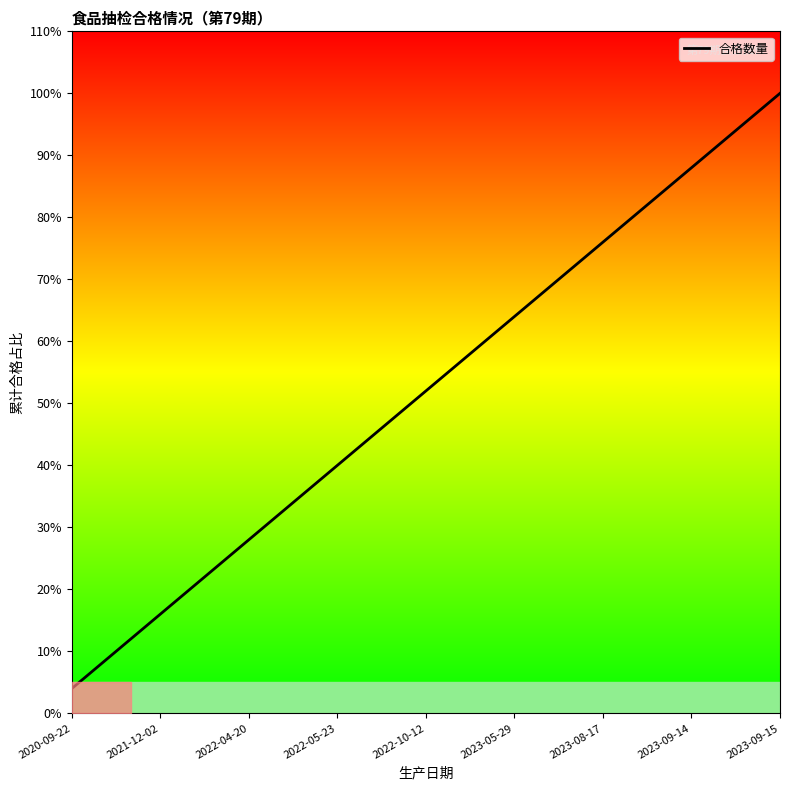

True or false: there are more than 1 points higher than both neighbors.

False